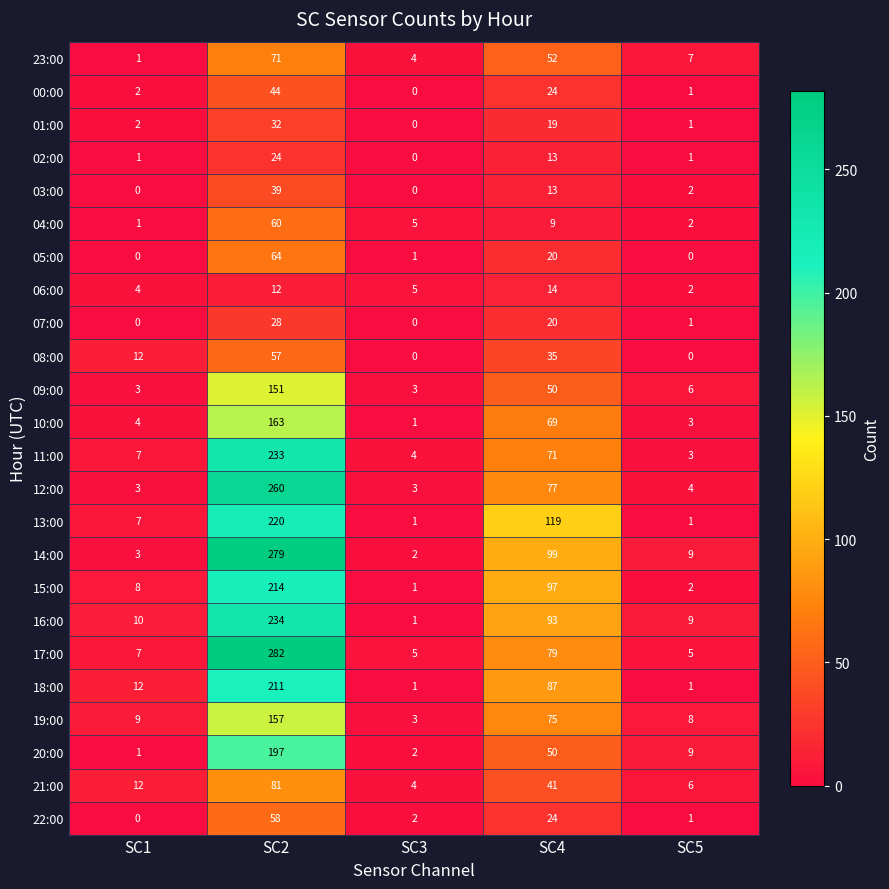

At how many categories does at least one series exceed 270?

1